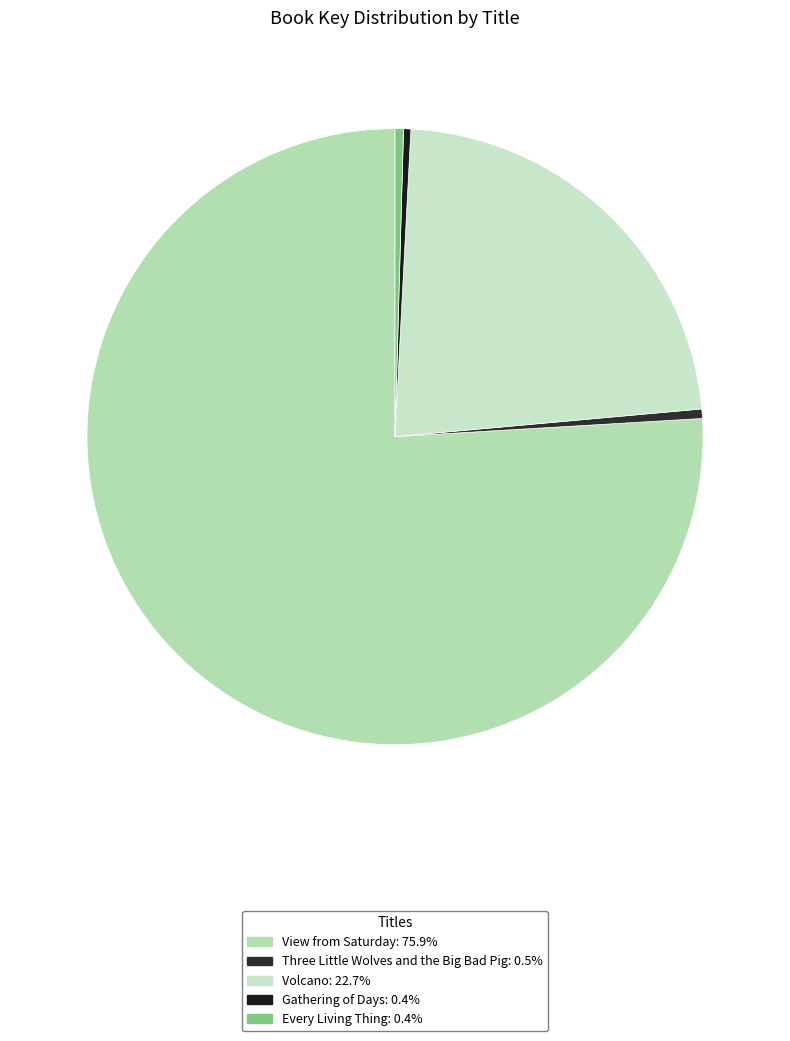

How many slices are in this pie chart?

5